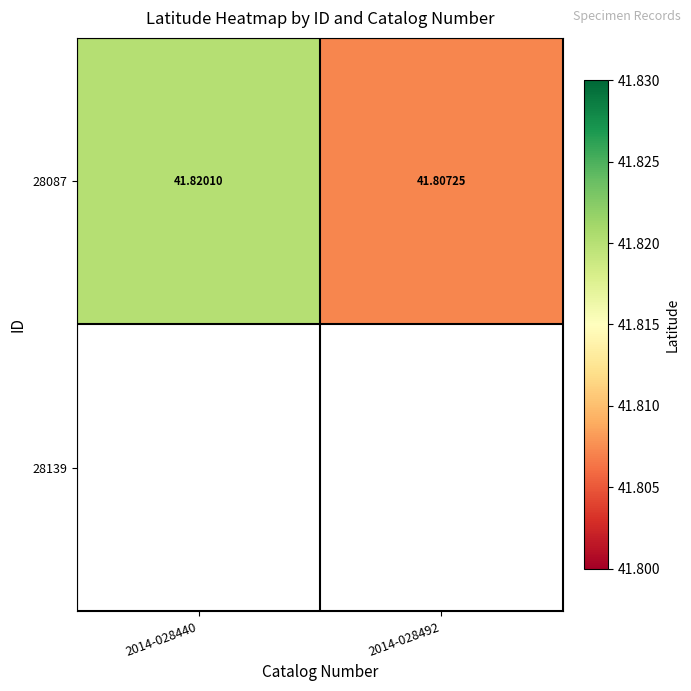

The 28087 series shows 41.8 at 2014-028440. True or false?

True